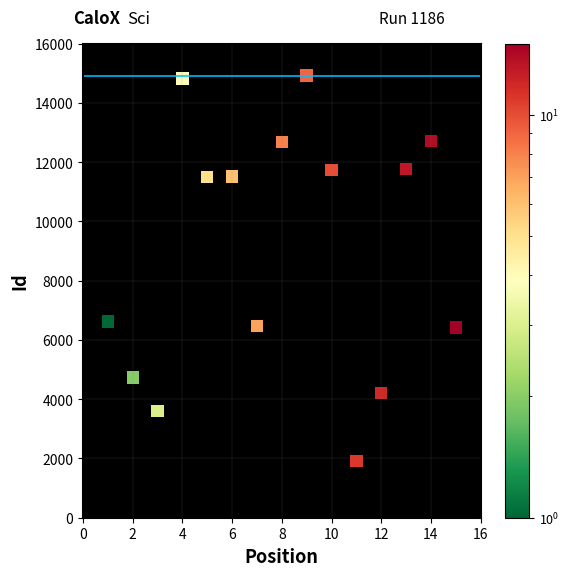

What is the range of X values (max minus min)?

14